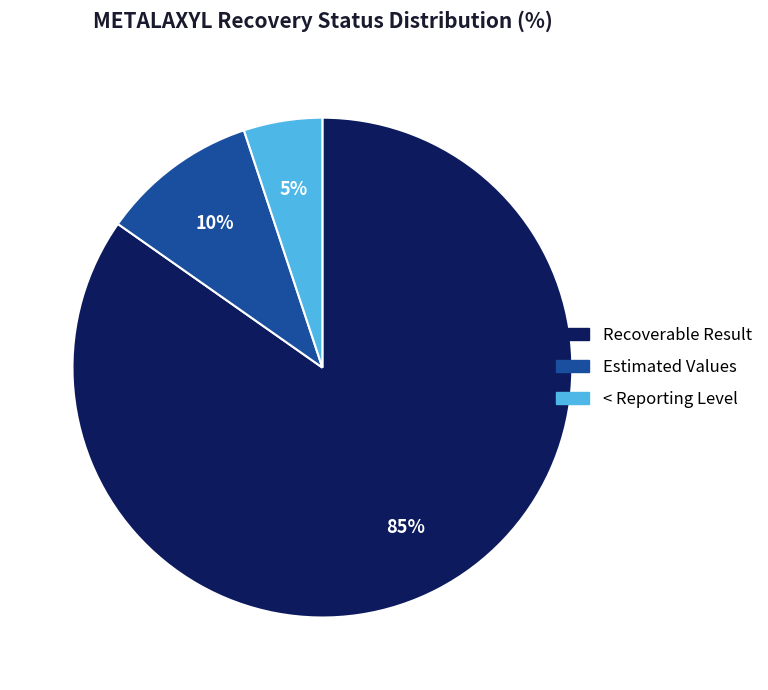

How many segments does this pie chart have?

3